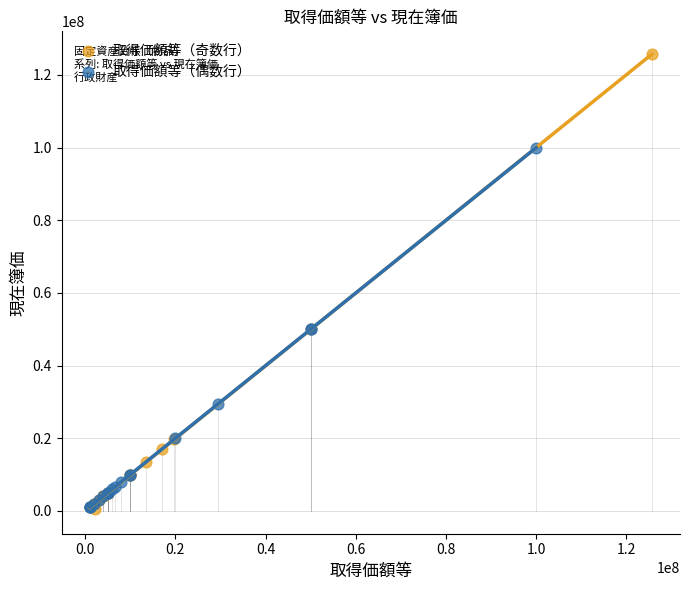

Which series has the largest Y range (max minus min)?

取得価額等（奇数行）